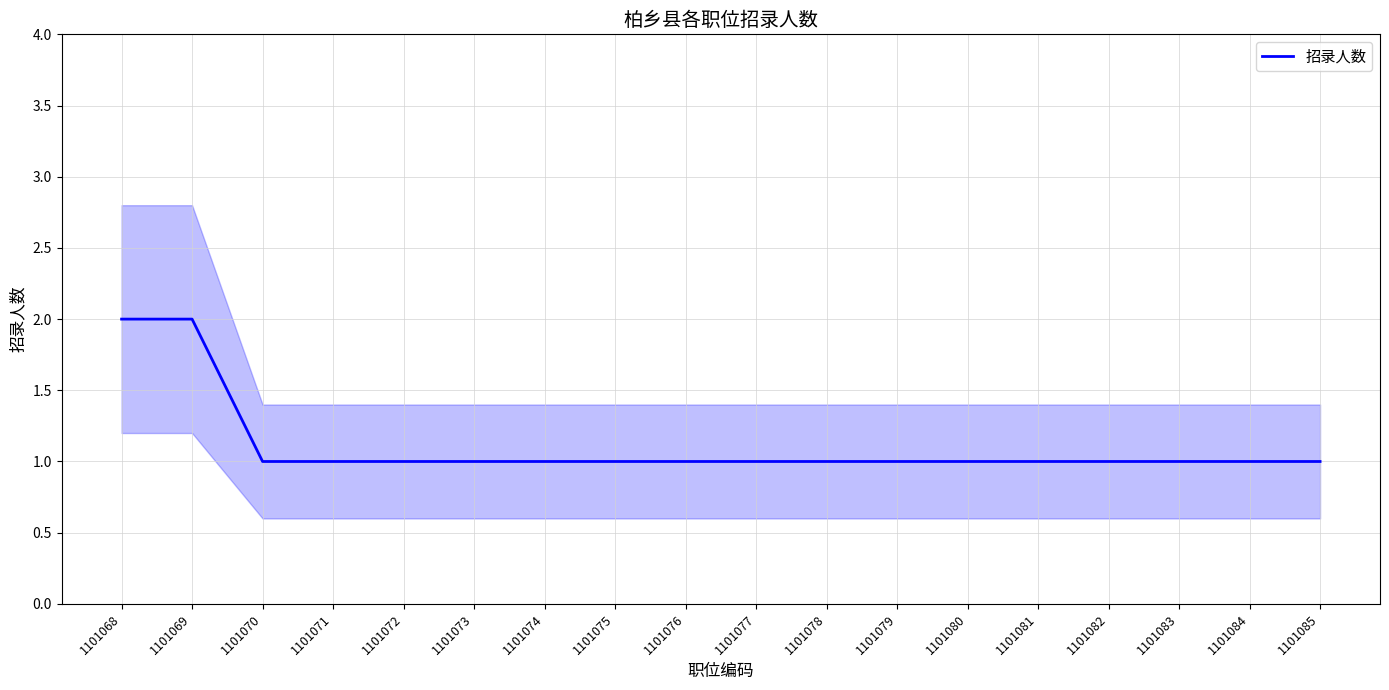

What is the minimum value shown in the chart?

1